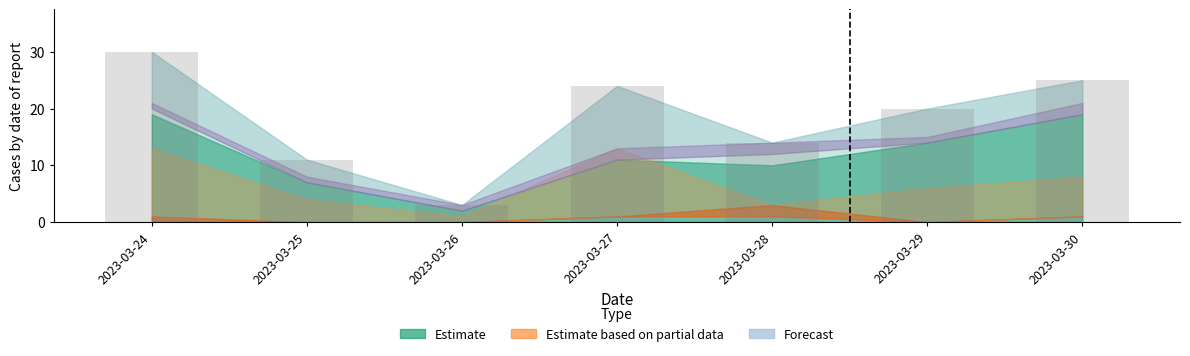

Which category has the lowest value across all series?

2023-03-26